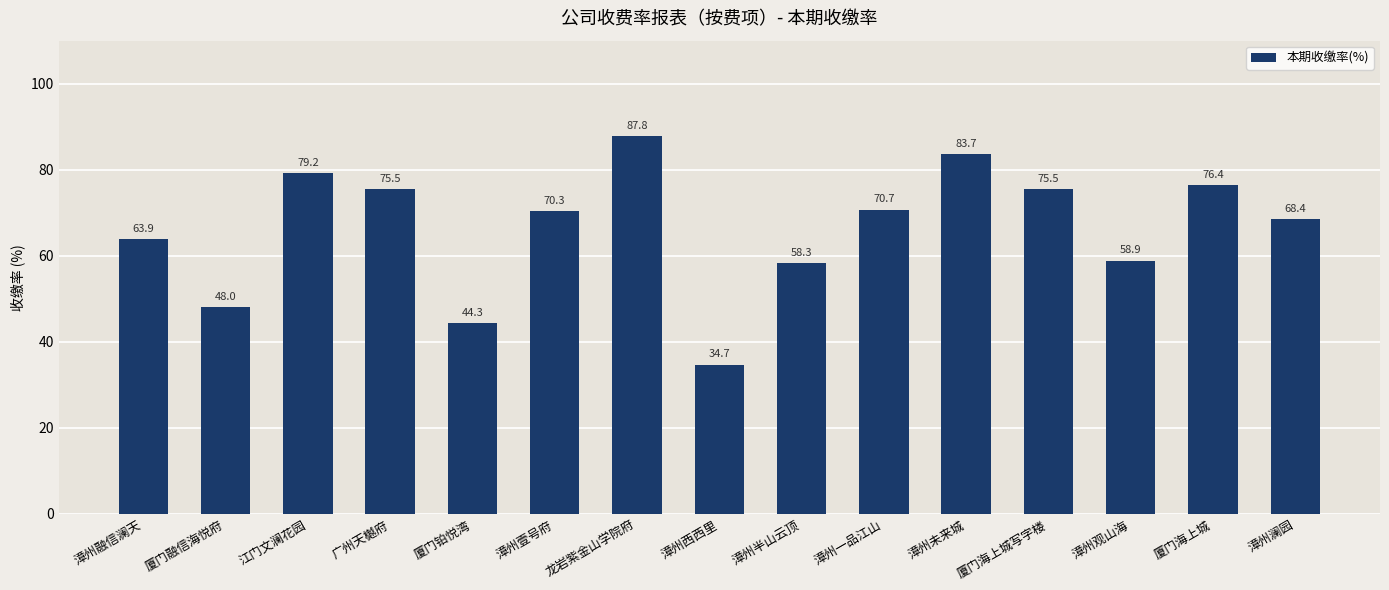

The chart shows a value of 87.8 at 龙岩紫金山学院府. True or false?

True